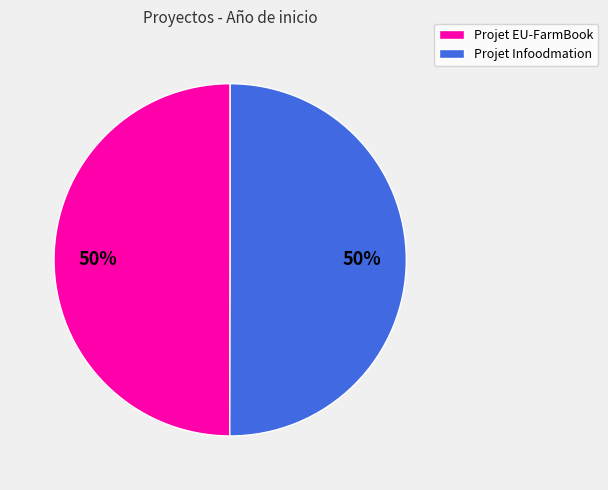

To the nearest percent, what is the average slice percentage?

50%